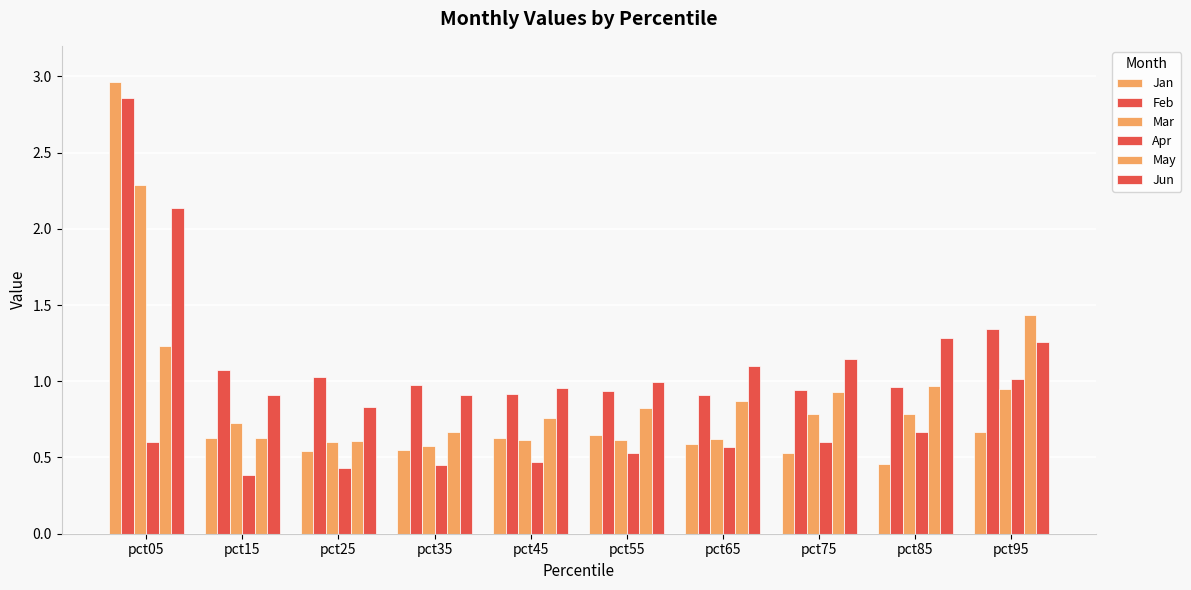

Reading left to right, list all the values displayed in this chart.

Jan: 3.0	0.6	0.5	0.5	0.6	0.6	0.6	0.5	0.5	0.7
Feb: 2.9	1.1	1.0	1.0	0.9	0.9	0.9	0.9	1.0	1.3
Mar: 2.3	0.7	0.6	0.6	0.6	0.6	0.6	0.8	0.8	1.0
Apr: 0.6	0.4	0.4	0.5	0.5	0.5	0.6	0.6	0.7	1.0
May: 1.2	0.6	0.6	0.7	0.8	0.8	0.9	0.9	1.0	1.4
Jun: 2.1	0.9	0.8	0.9	1.0	1.0	1.1	1.1	1.3	1.3